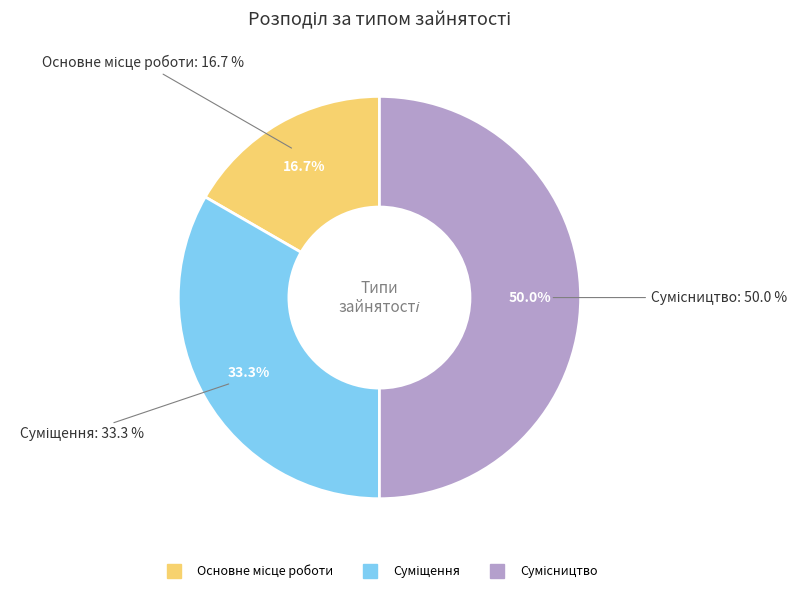

Which category has the smallest portion of the pie?

Основне місце роботи